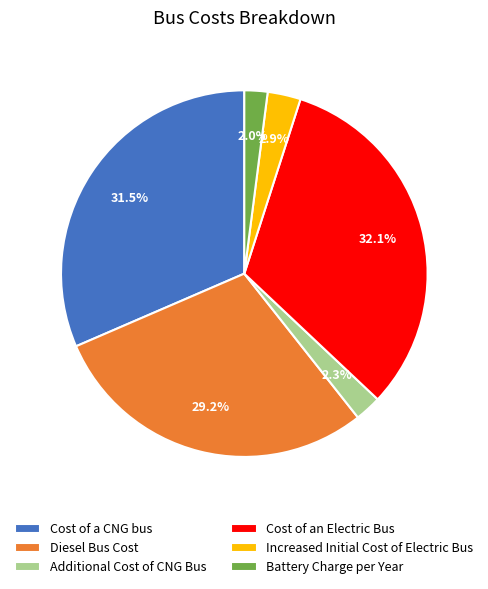

What is the largest slice in the pie chart?

Cost of an Electric Bus